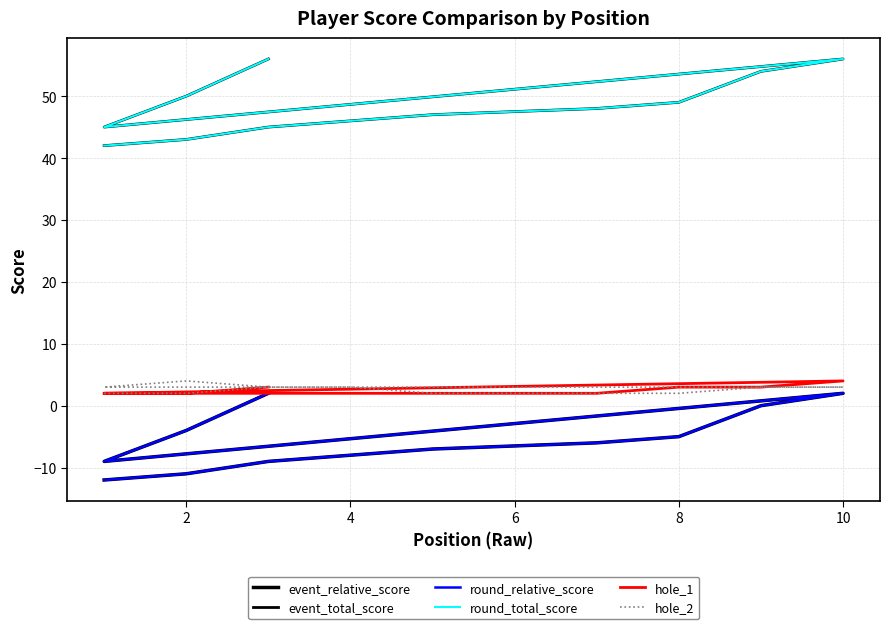

The value of event_total_score at 4 is 78. True or false?

False